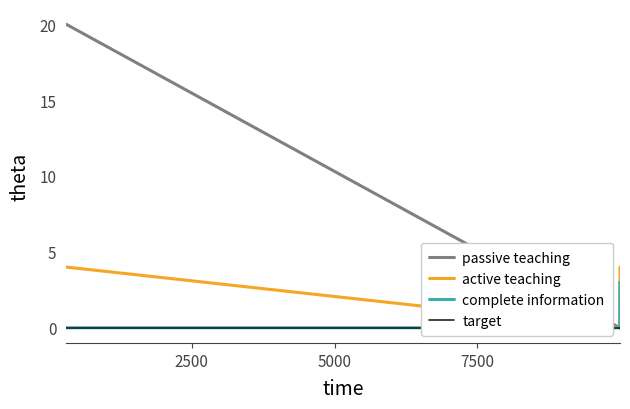

Rank the series by their maximum value, from highest to lowest.

passive teaching, active teaching, complete information, target